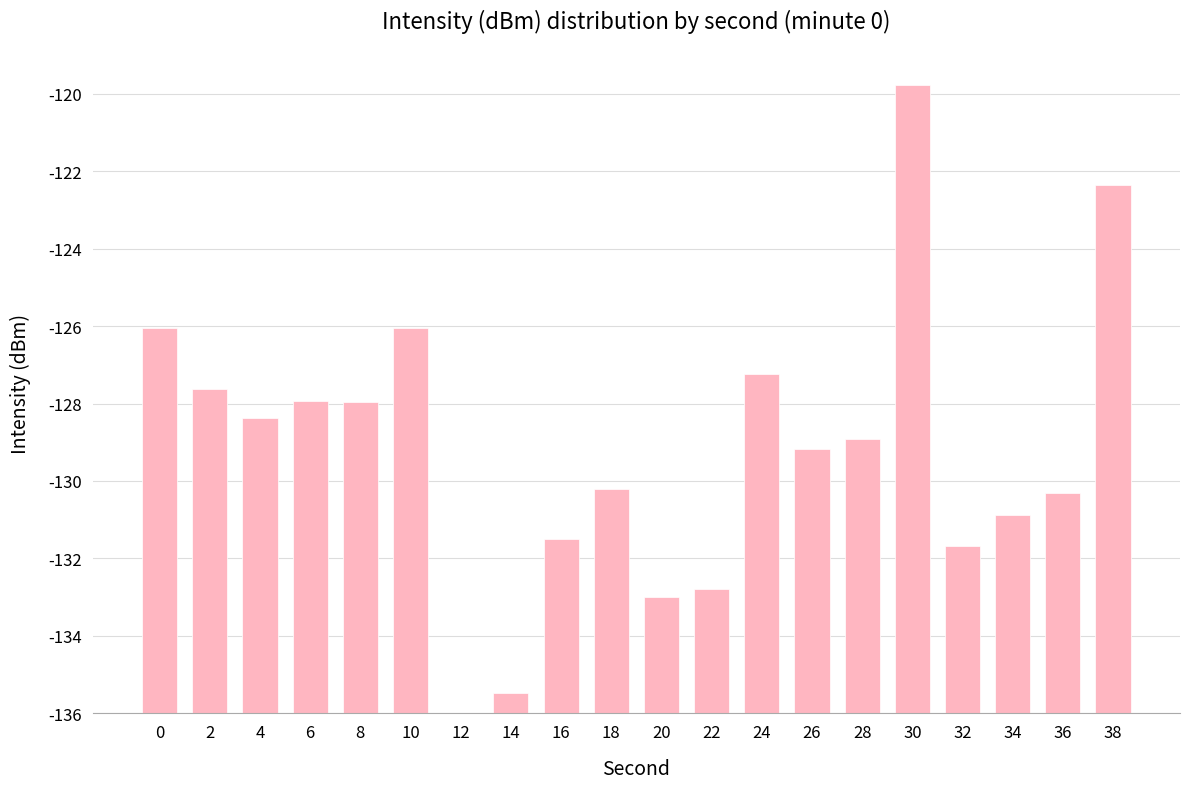

How many positive values are there?

19